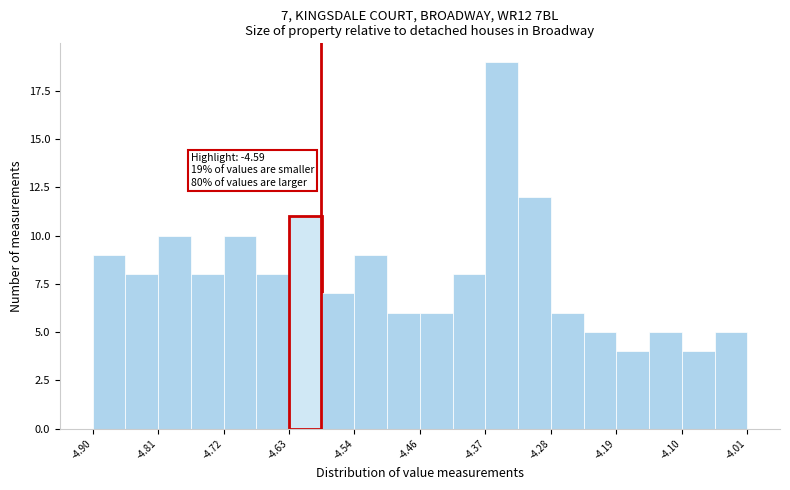

Over which range of the x-axis is the bar tallest?

-4.37 to -4.32